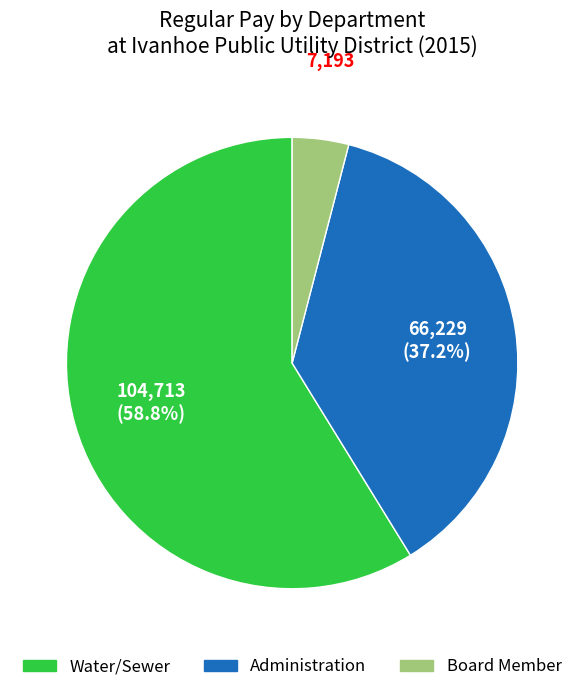

Is there any slice that represents more than half of the pie?

Yes